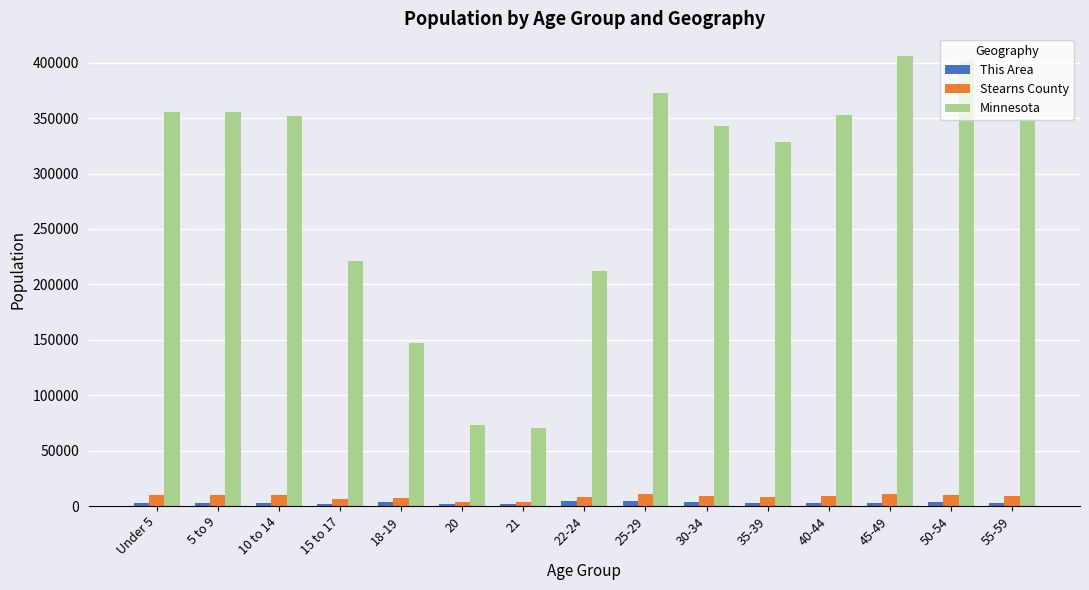

What is the greatest value displayed?

406203